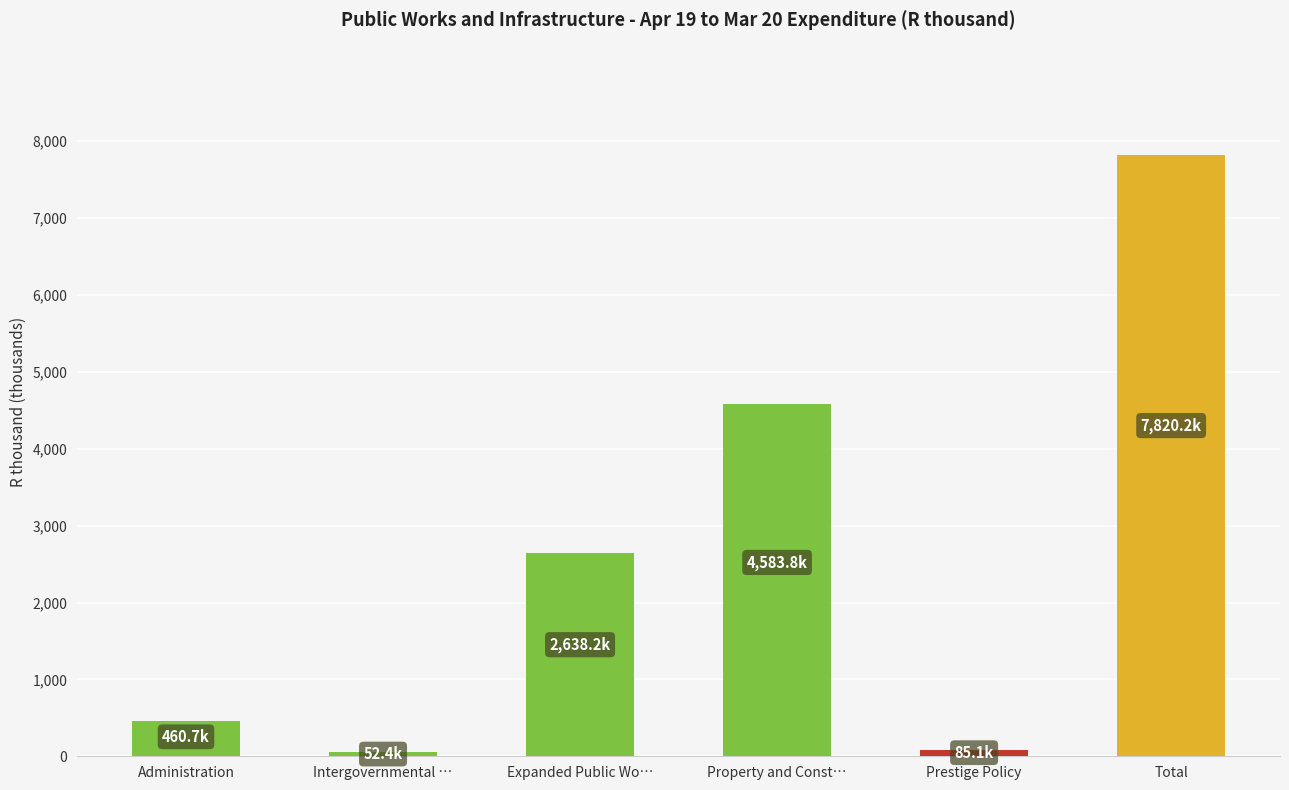

Rank the categories by value from lowest to highest.

Intergovernmental …, Prestige Policy, Administration, Expanded Public Wo…, Property and Const…, Total